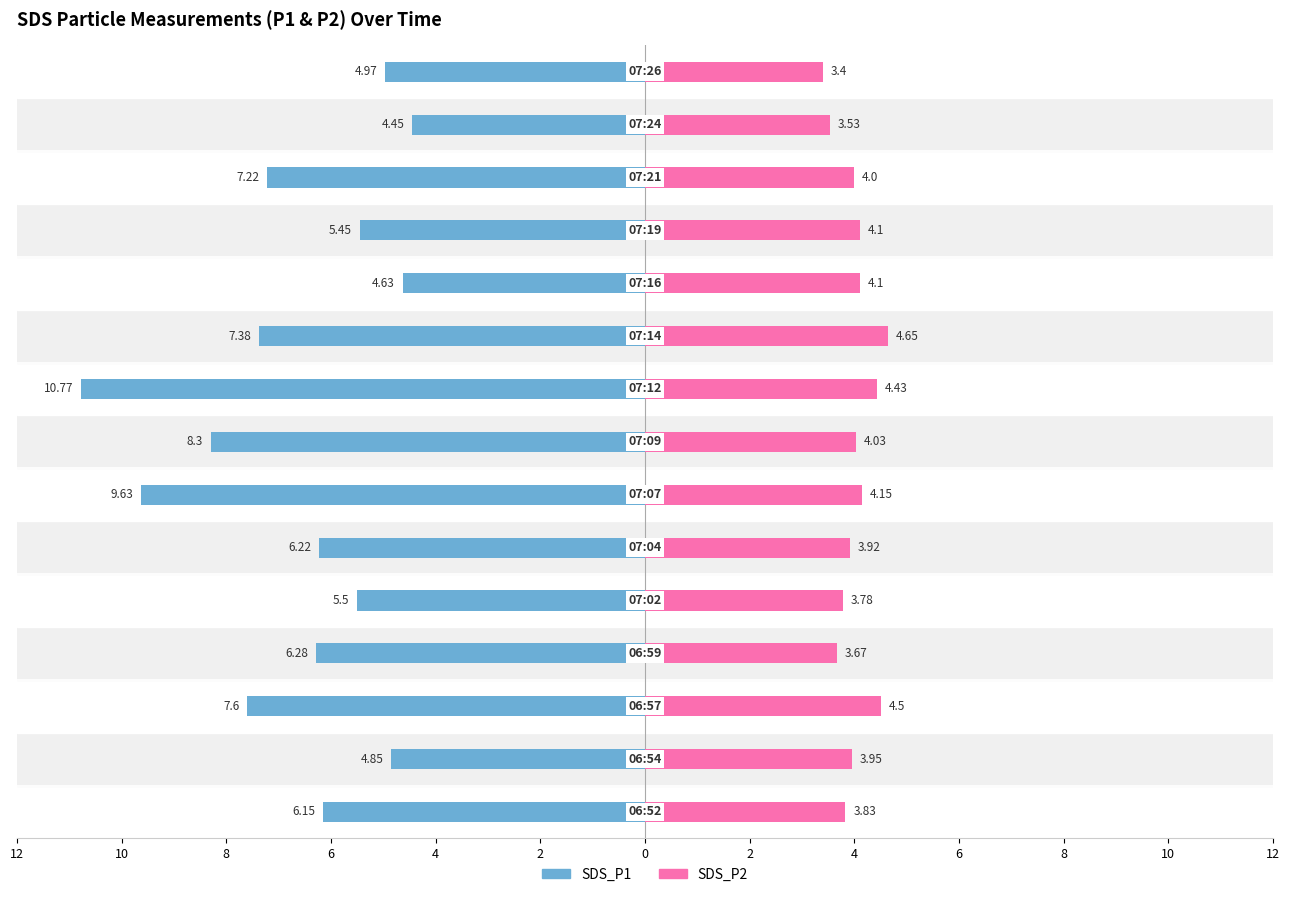

How many categories are shown in the chart?

15